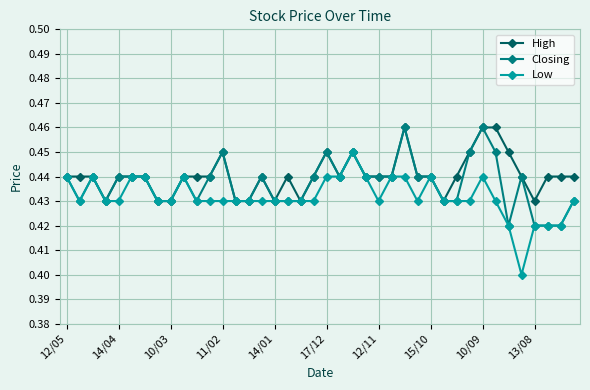

Count the Low values in the range 0 to 1.

40